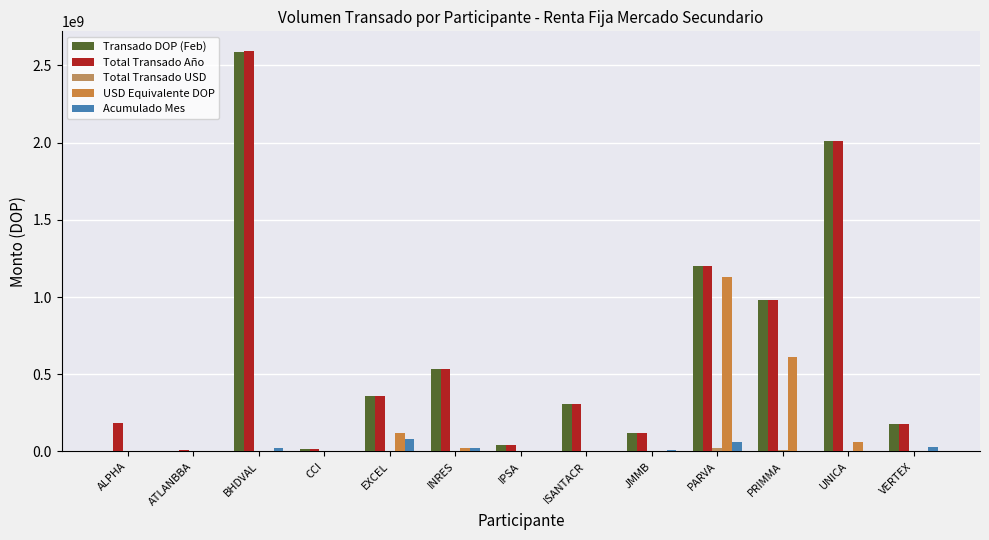

At which category is the sum across all series the highest?

BHDVAL